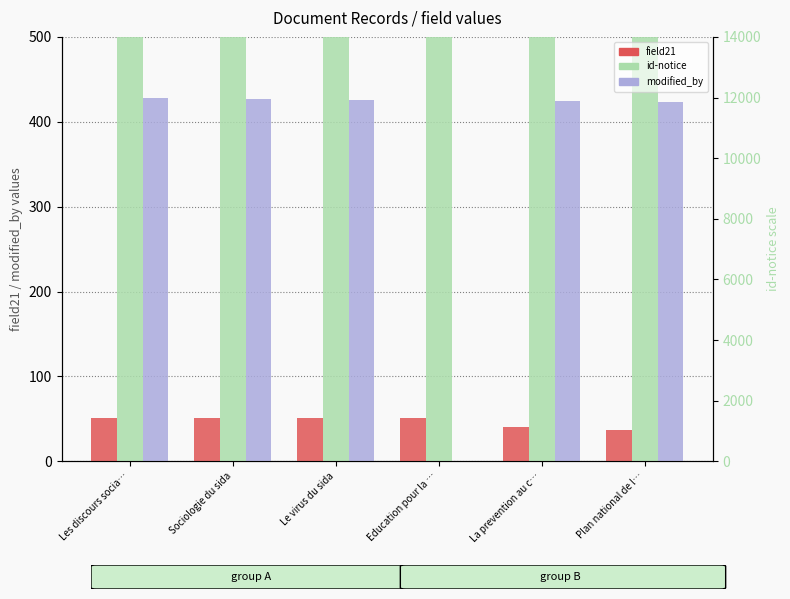

Which category has the lowest value in the id-notice series?

Education pour la …